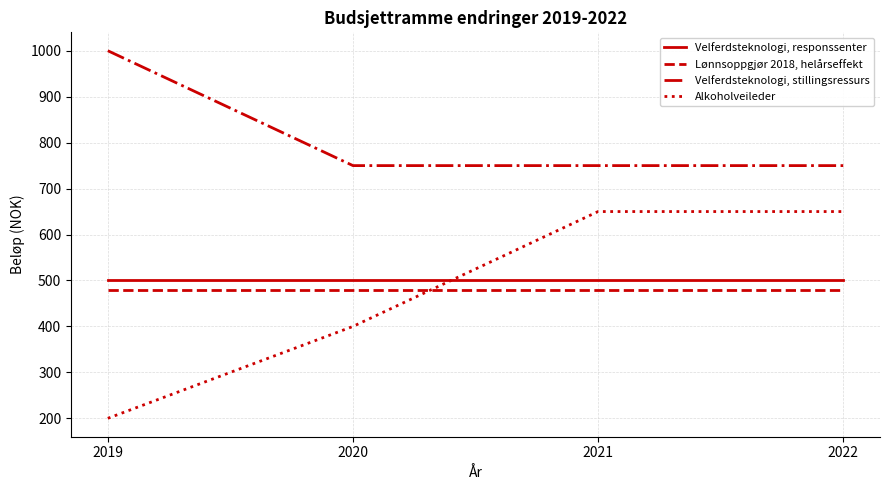

Is it true that Velferdsteknologi, responssenter equals 260 at 2022?

False